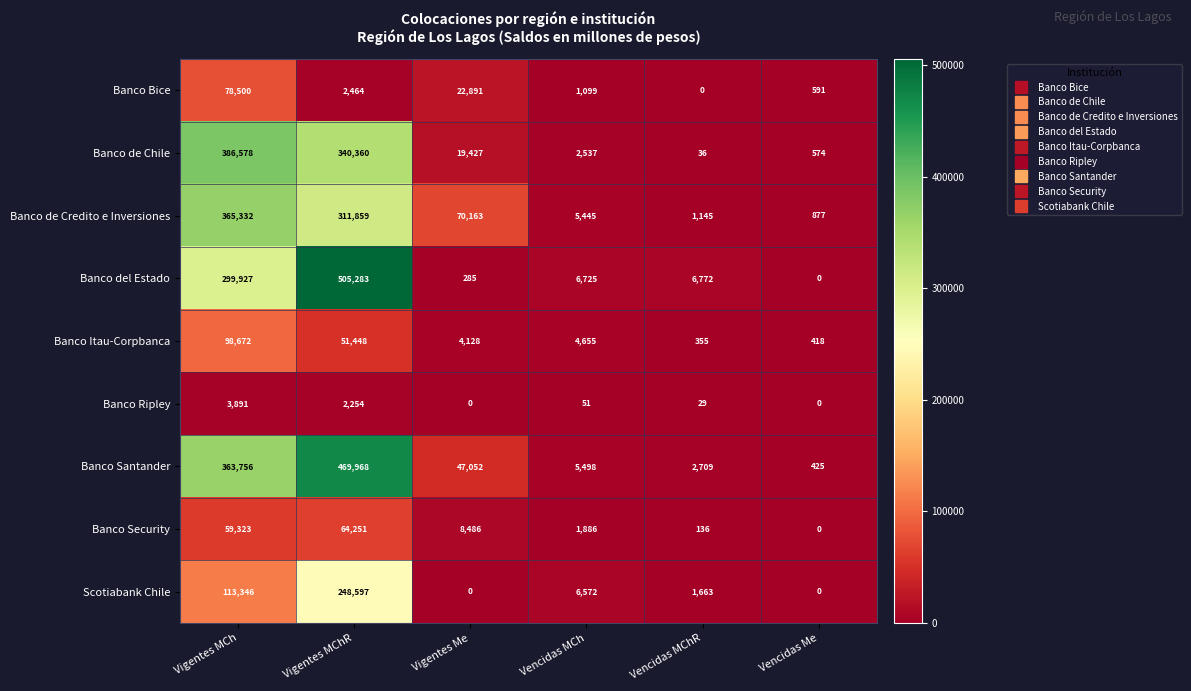

Where does the Banco de Credito e Inversiones series first go above 70163?

Vigentes MCh